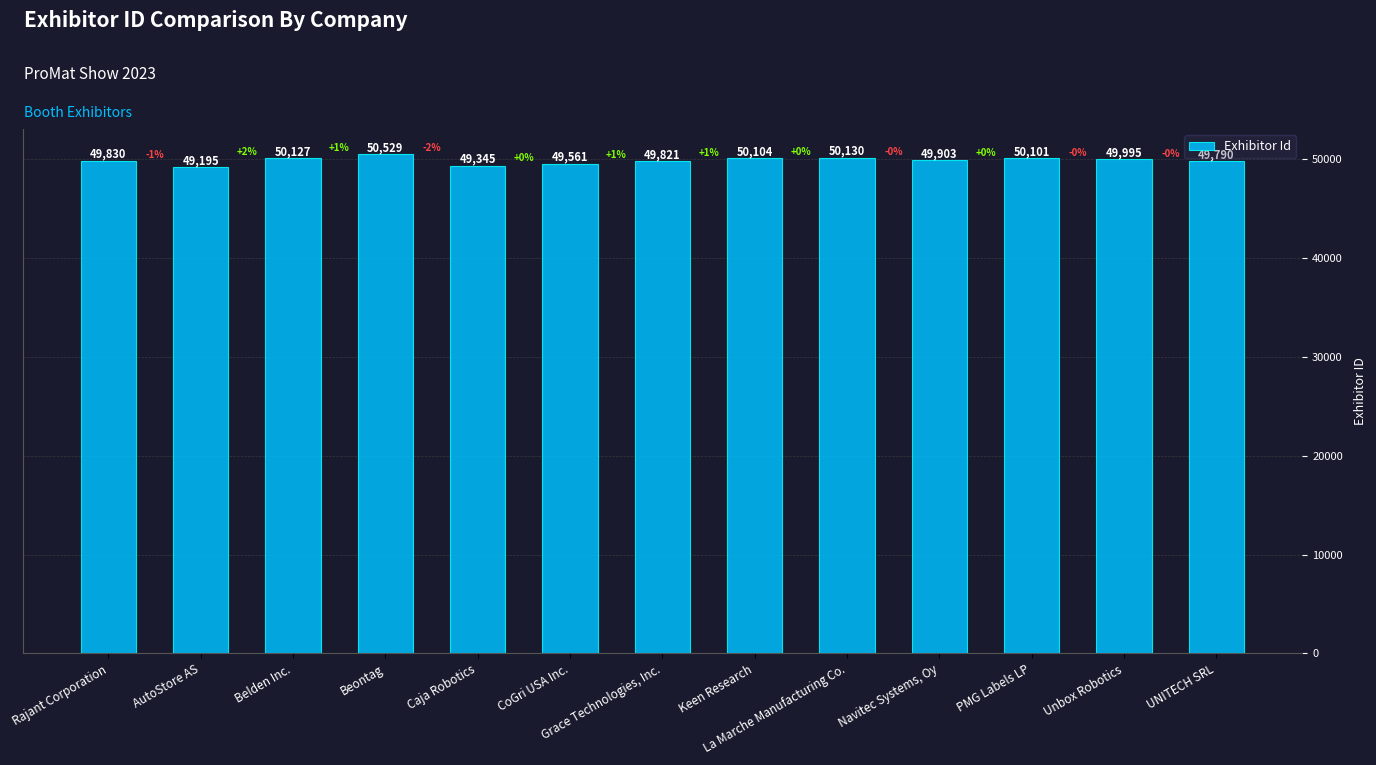

Count the number of data series in this chart.

1